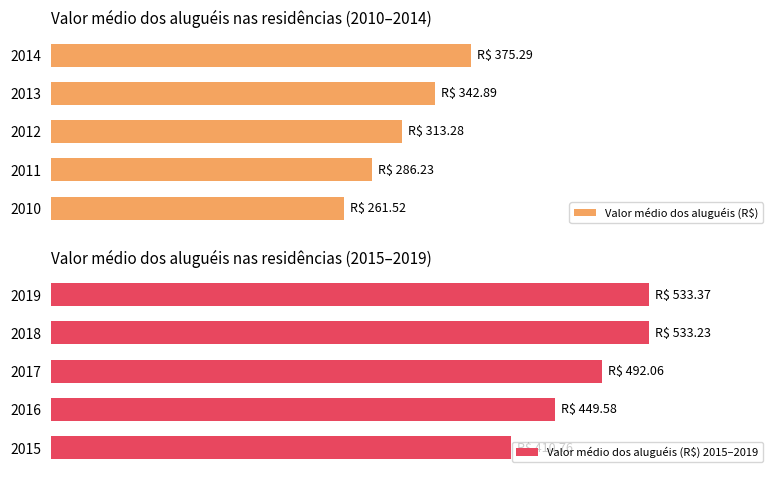

Which series has the largest total across all categories?

Valor médio dos aluguéis (R$) 2015–2019